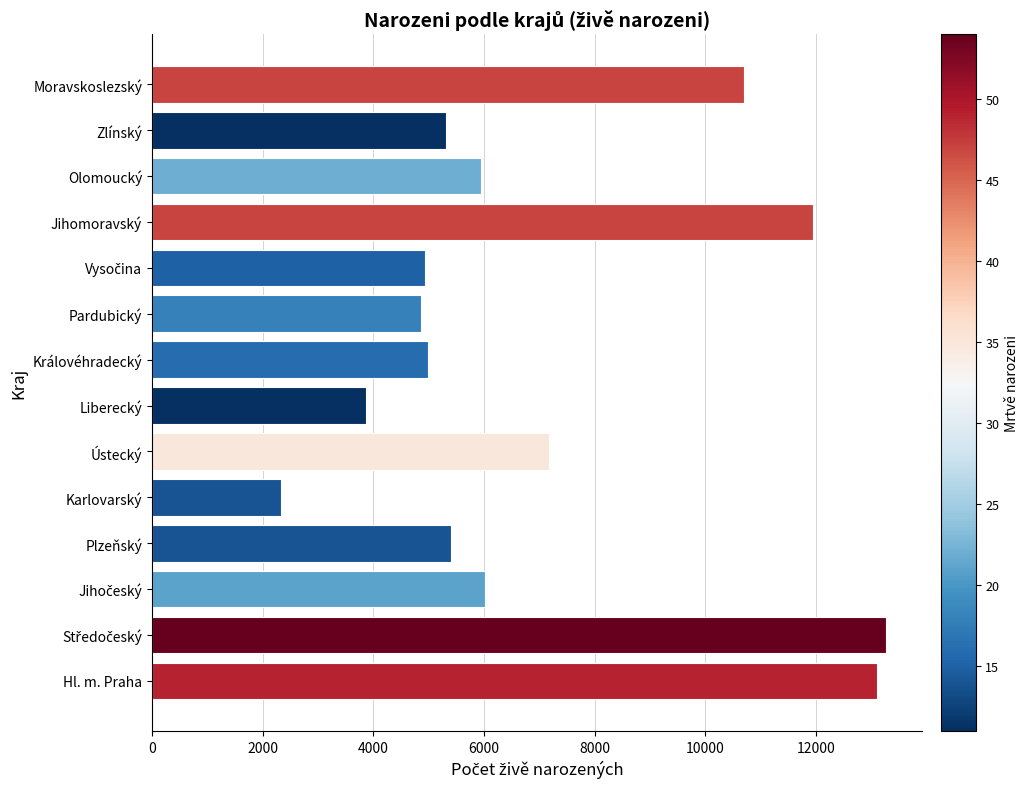

Reading top to bottom, list all the values displayed in this chart.

10697	5313	5943	11940	4927	4858	4993	3870	7173	2325	5407	6027	13258	13103